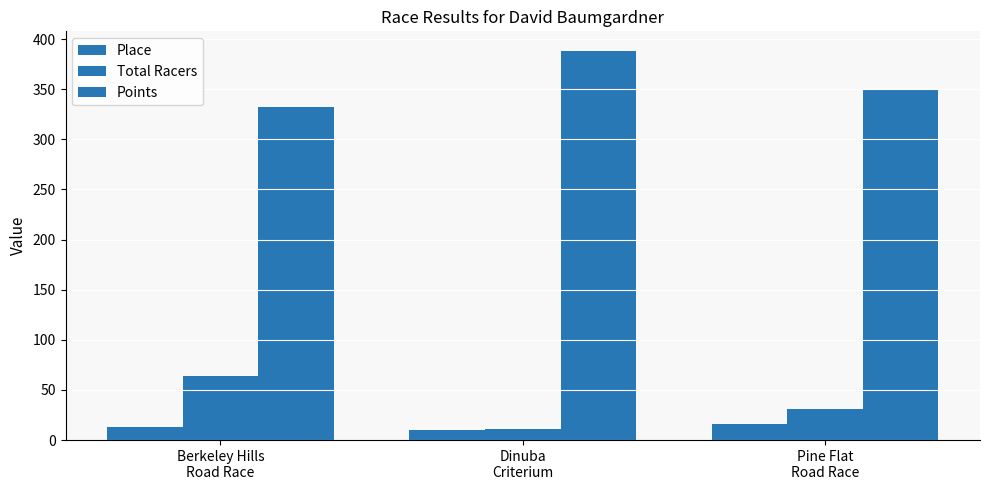

Count the number of categories in the chart.

3